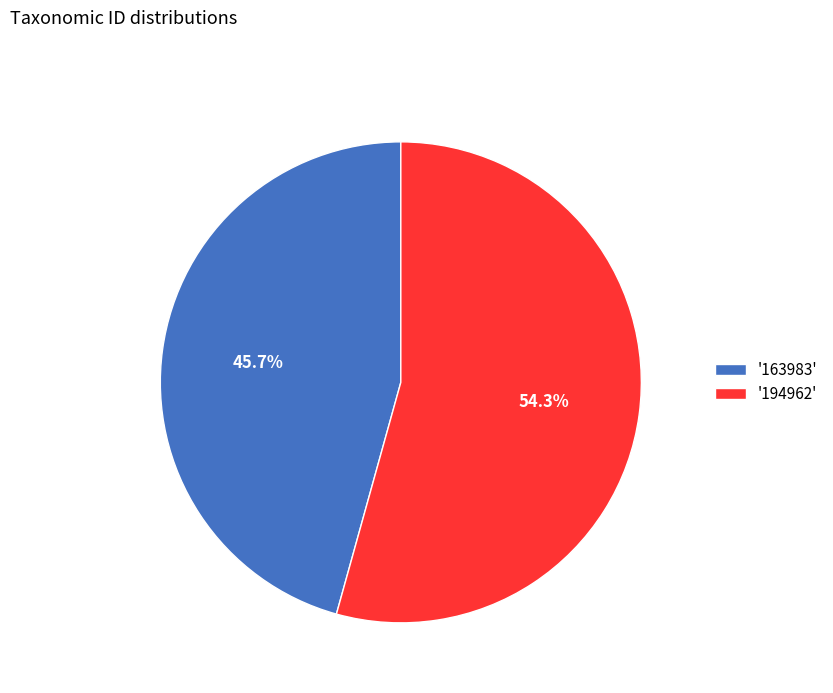

Which has a higher value, '163983' or '194962'?

'194962'